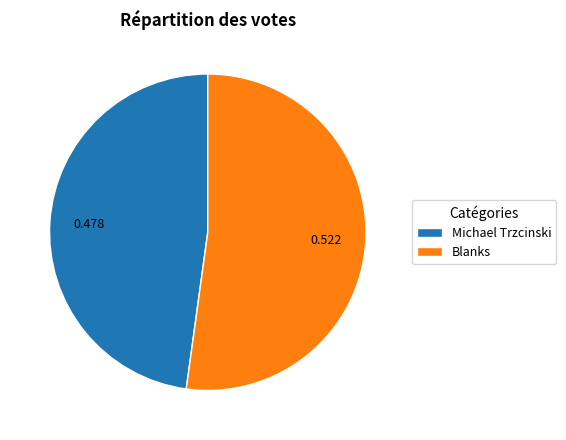

How many slices are in this pie chart?

2